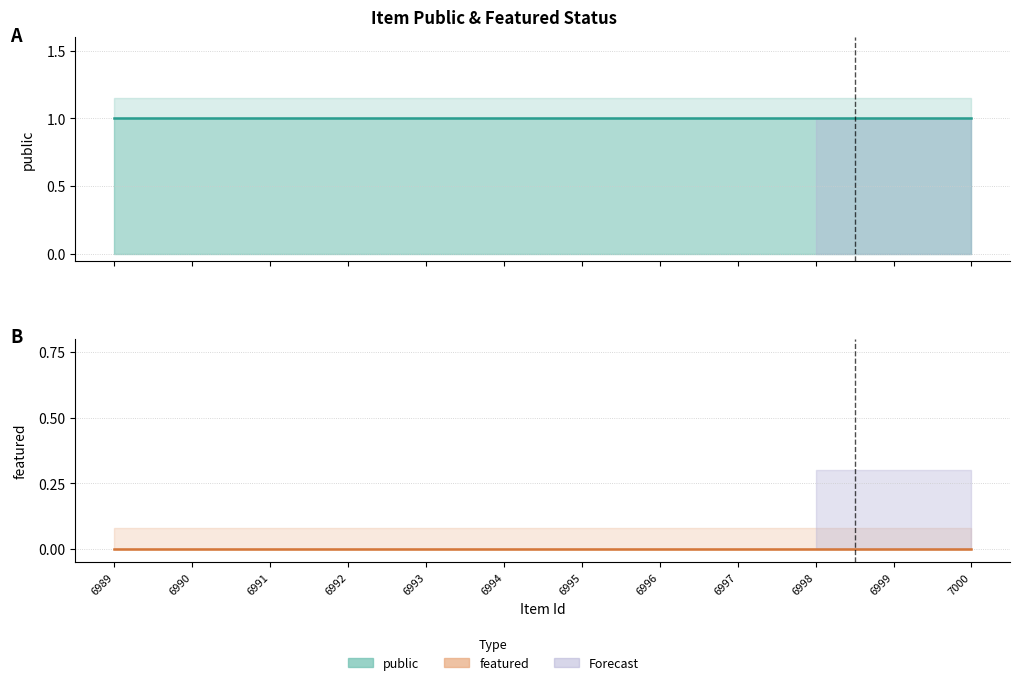

At 6997, list the series in order from largest to smallest.

public, featured